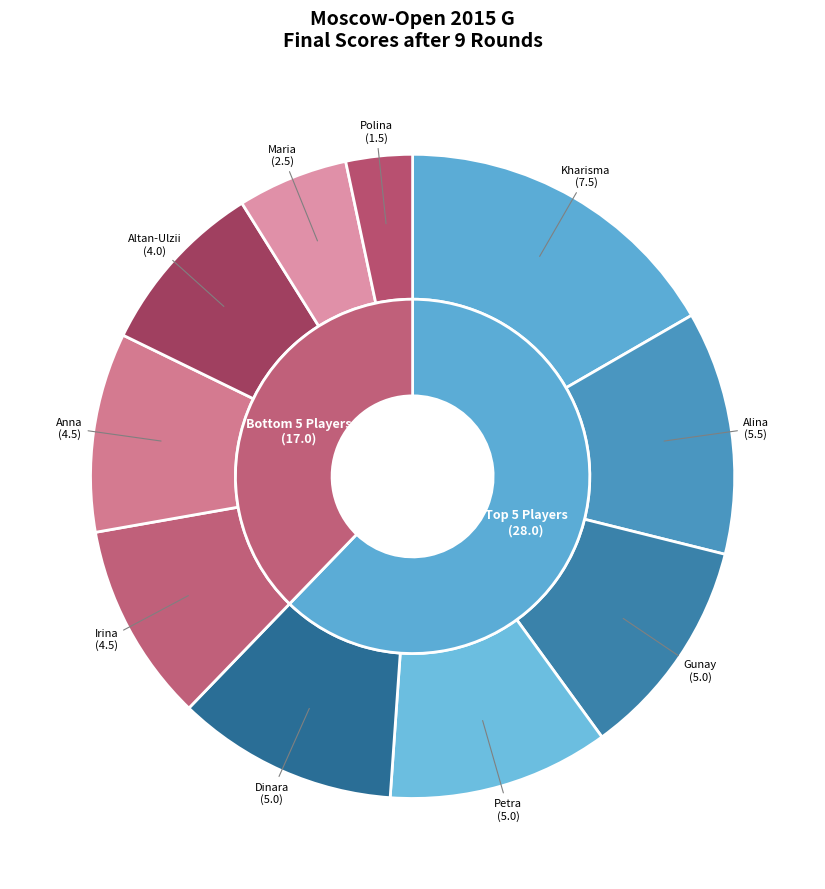

To the nearest percent, what is the average slice percentage?

10%